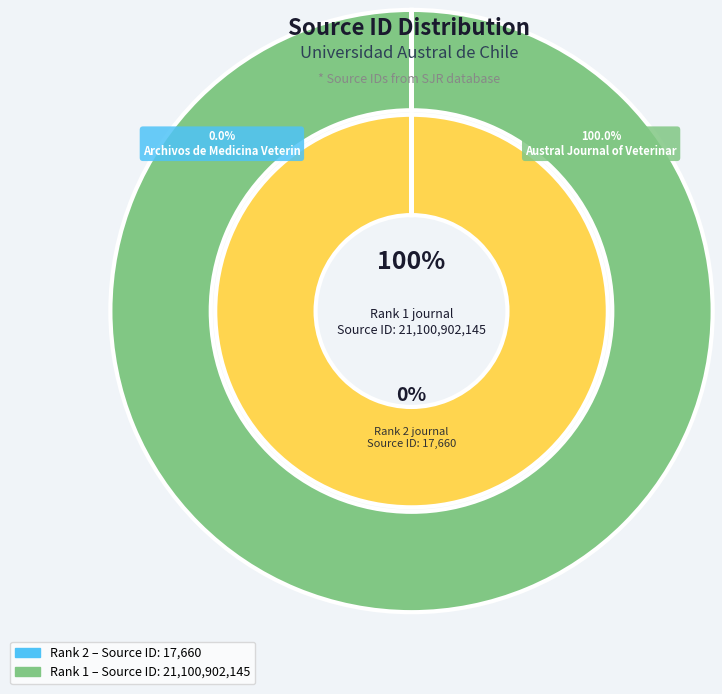

To the nearest percent, what is the average slice percentage?

50%